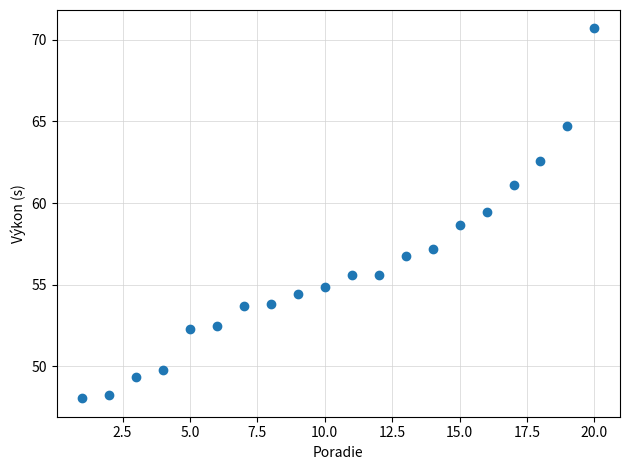

What is the range of Y values (max minus min)?

22.7